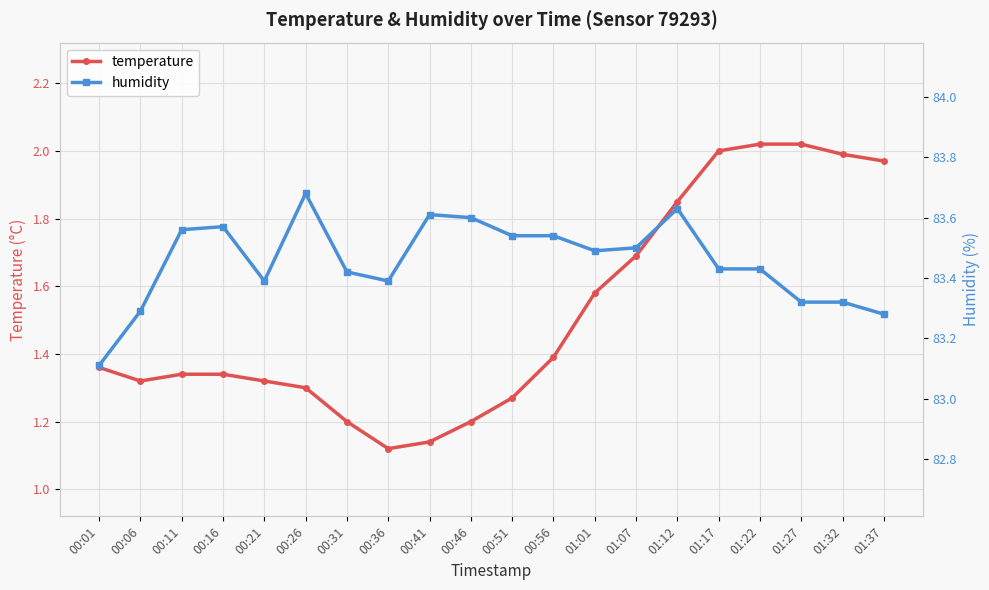

Between 00:31 and 01:37, which series saw the biggest shift?

temperature